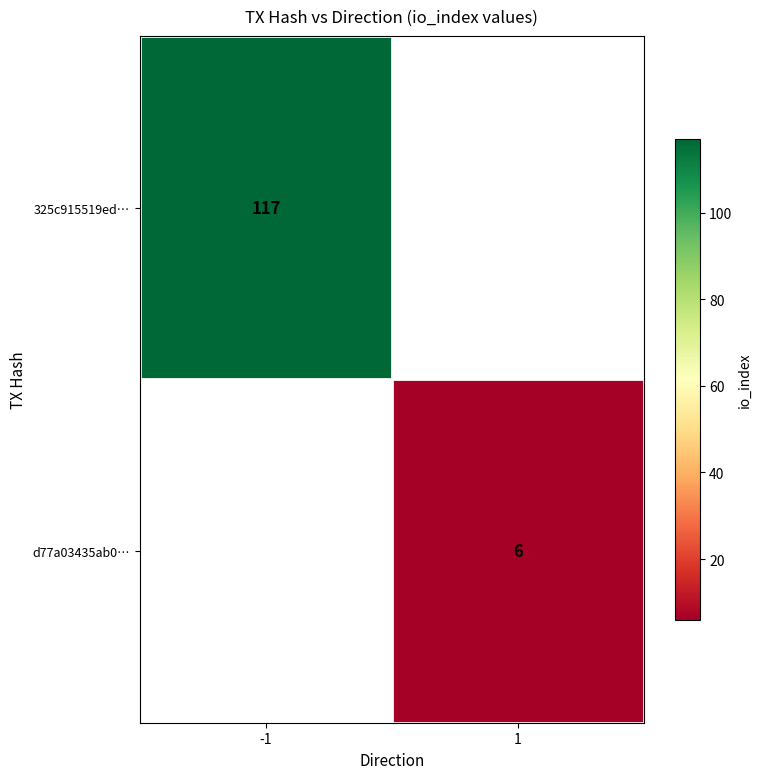

The value of d77a03435ab0… at 1 is 6. True or false?

True